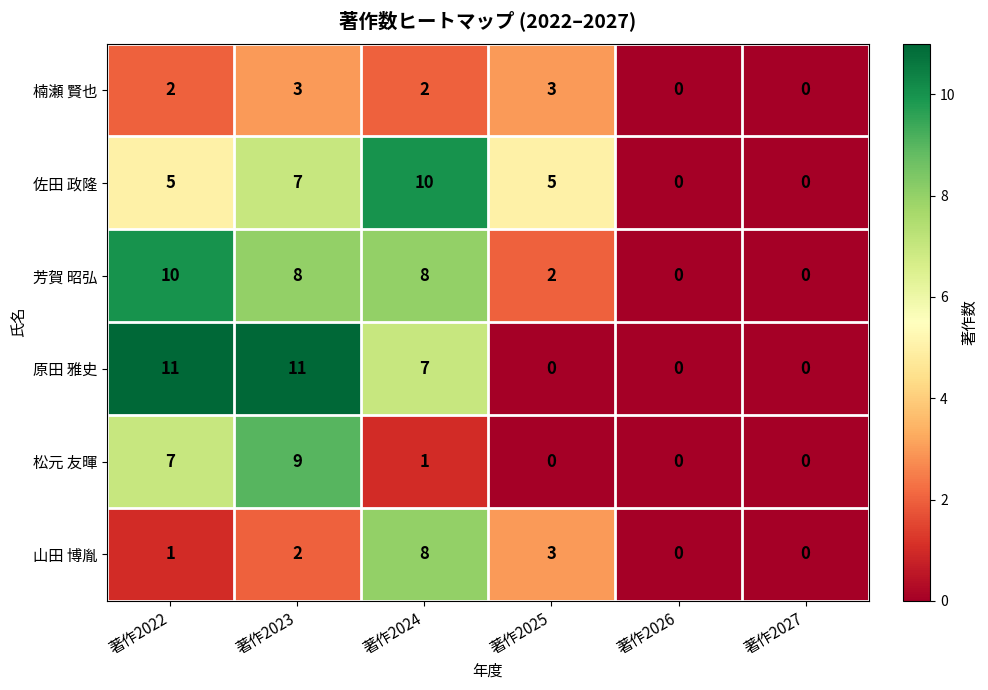

Where does the 原田 雅史 series first go above 7?

著作2022